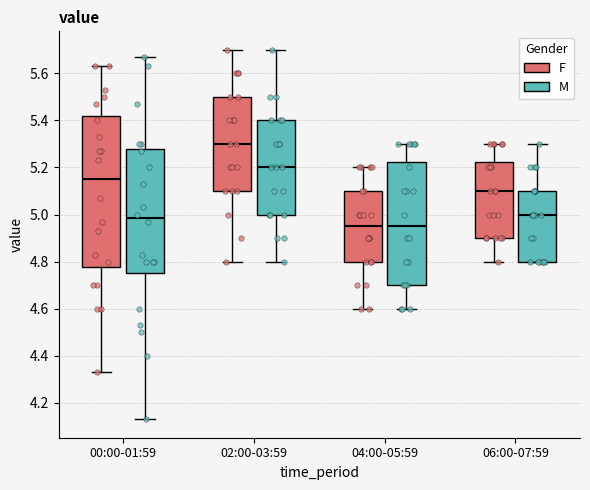

Where does the lower whisker of the box for 04:00-05:59 (F) end on the y-axis? The values are not printed on the chart, so give them approximately, as read against the axis.

4.60